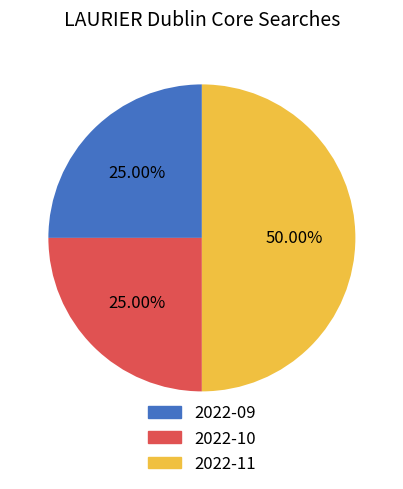

What percentage is the 2022-11 slice, to the nearest percent?

50%